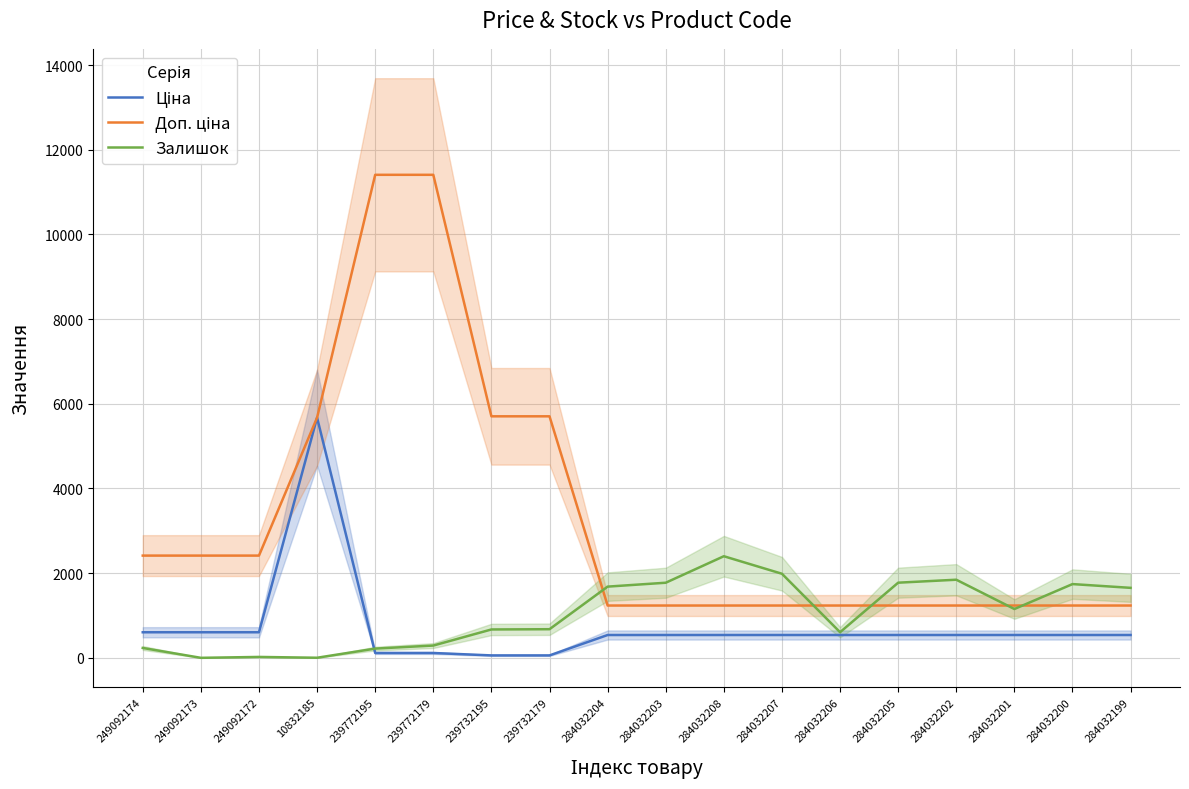

How many lines are shown in the chart?

3